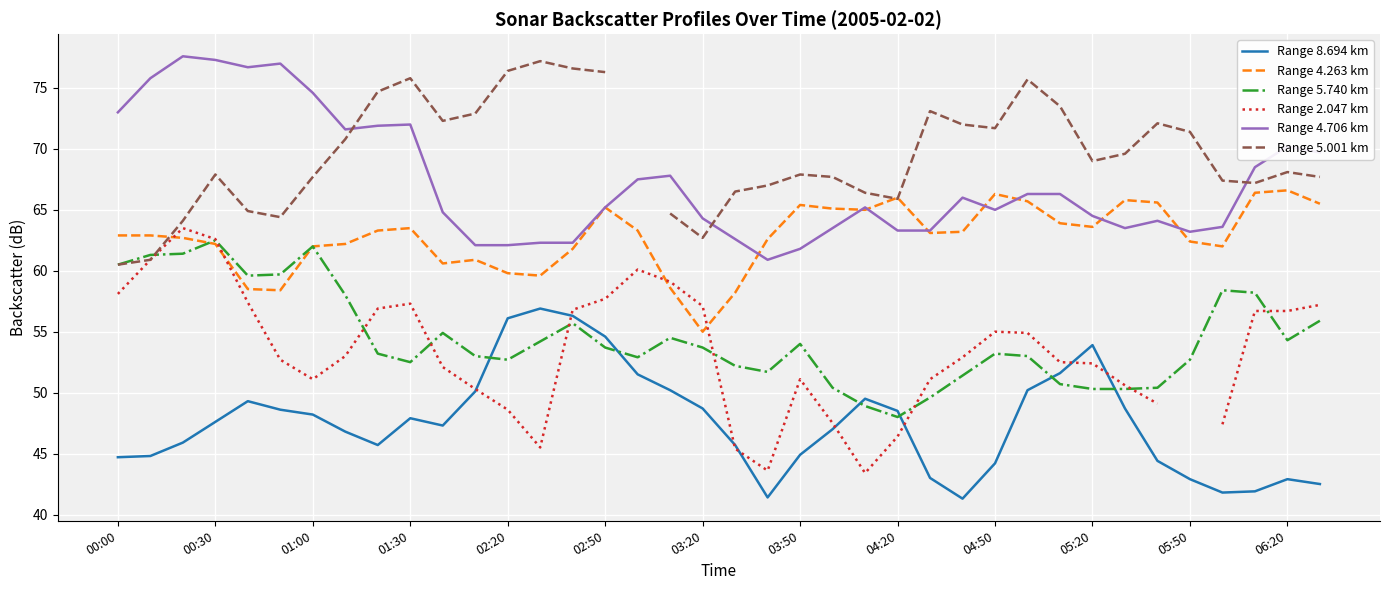

What is the maximum value for Range 5.740 km?

62.5